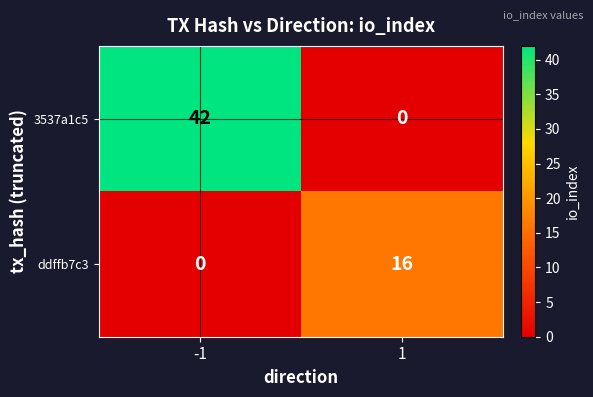

Which series changed the most between -1 and 1?

3537a1c5